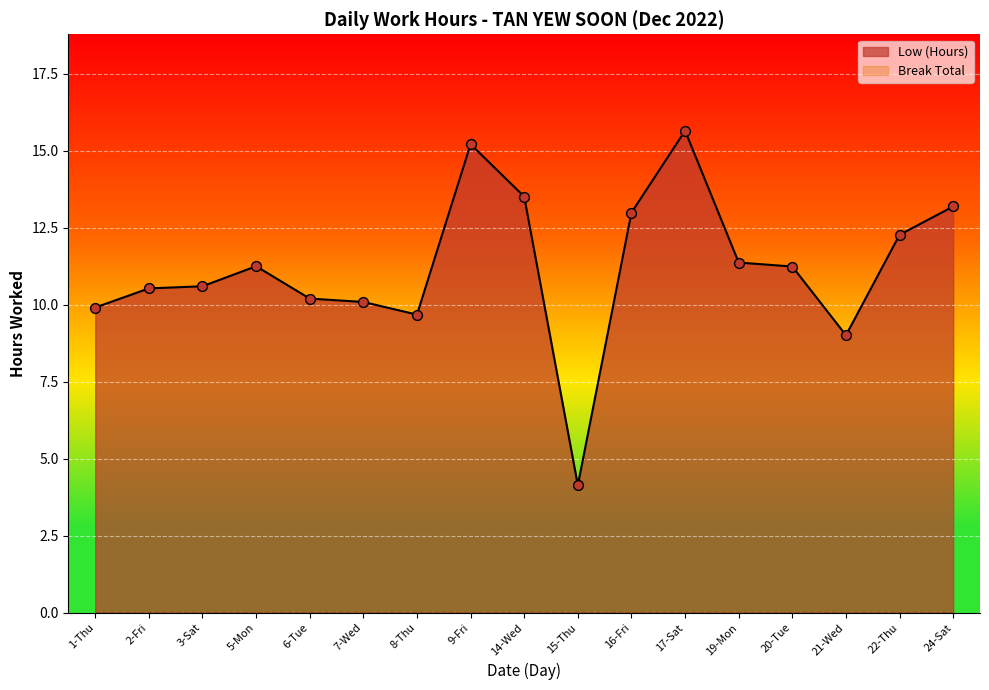

Which has a higher value, 2-Fri or 8-Thu?

2-Fri